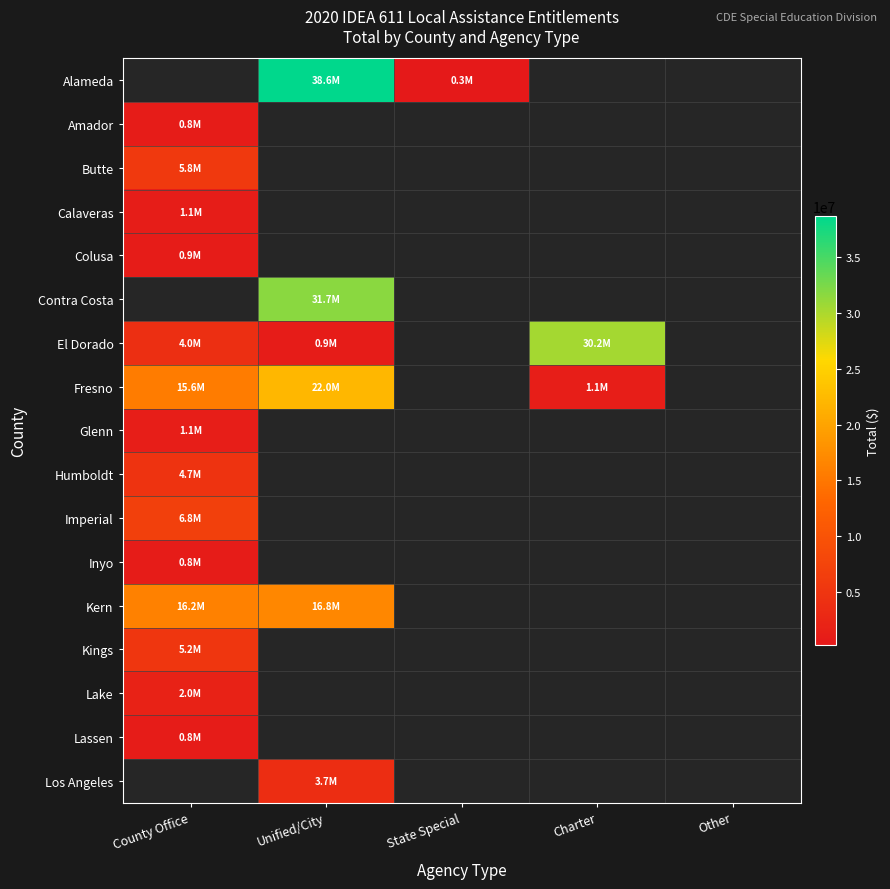

How many values in Contra Costa are above zero?

1